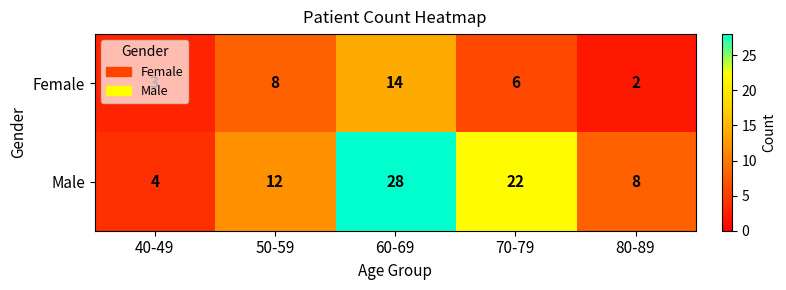

Rank the series by their maximum value, from lowest to highest.

Female, Male